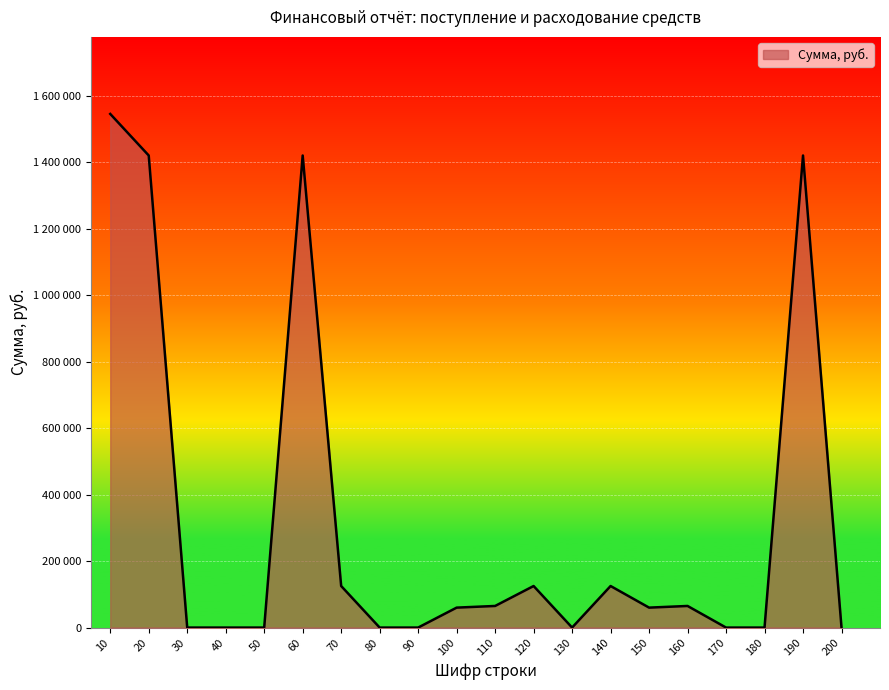

The value at 110 is 65000. True or false?

True